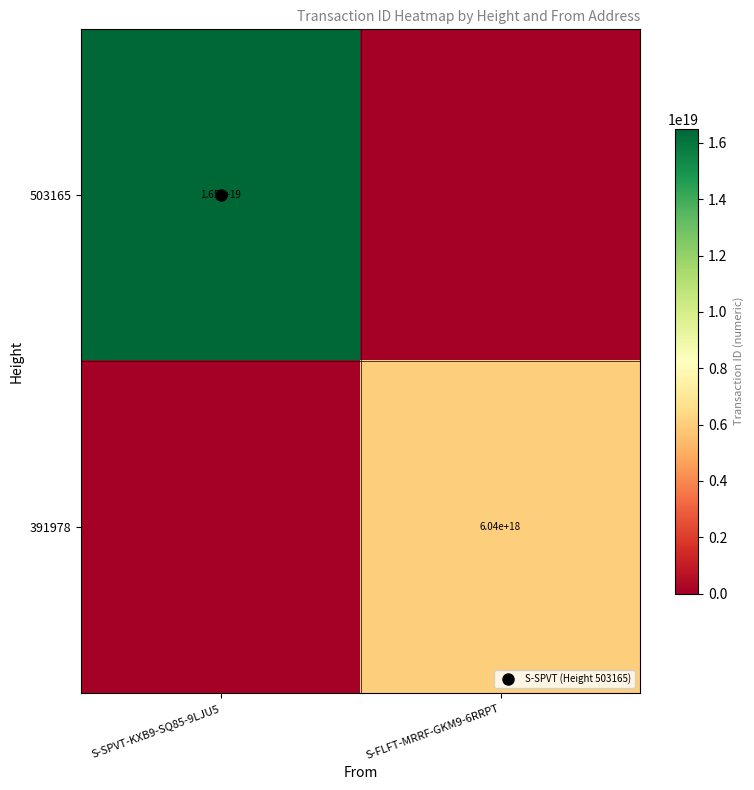

What is the sum of the 391978 values at S-SPVT-KXB9-SQ85-9LJU5 and S-FLFT-MRRF-GKM9-6RRPT?

6043113774263774208